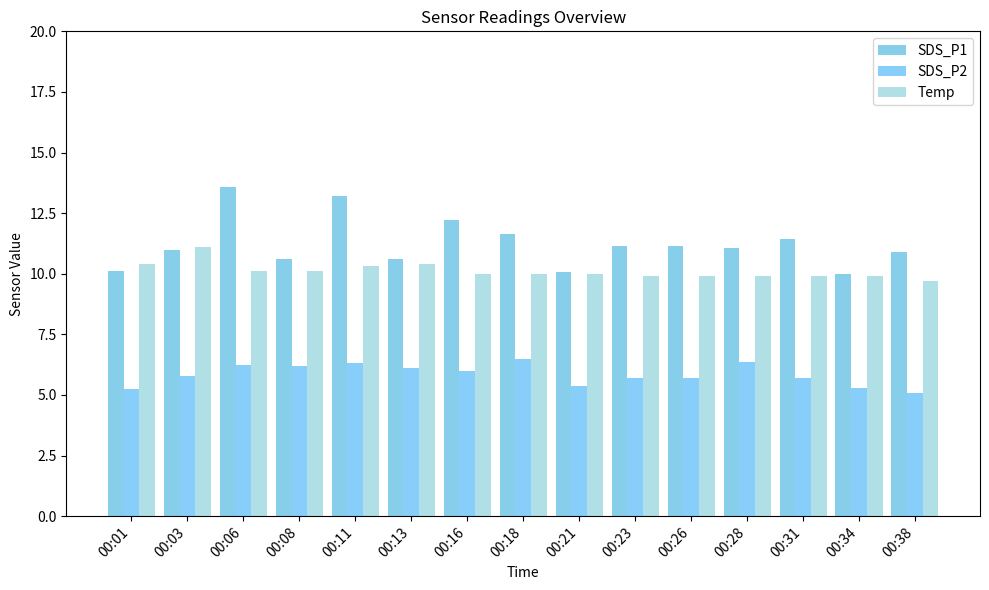

Is it true that Temp equals 10.1 at 00:06?

True